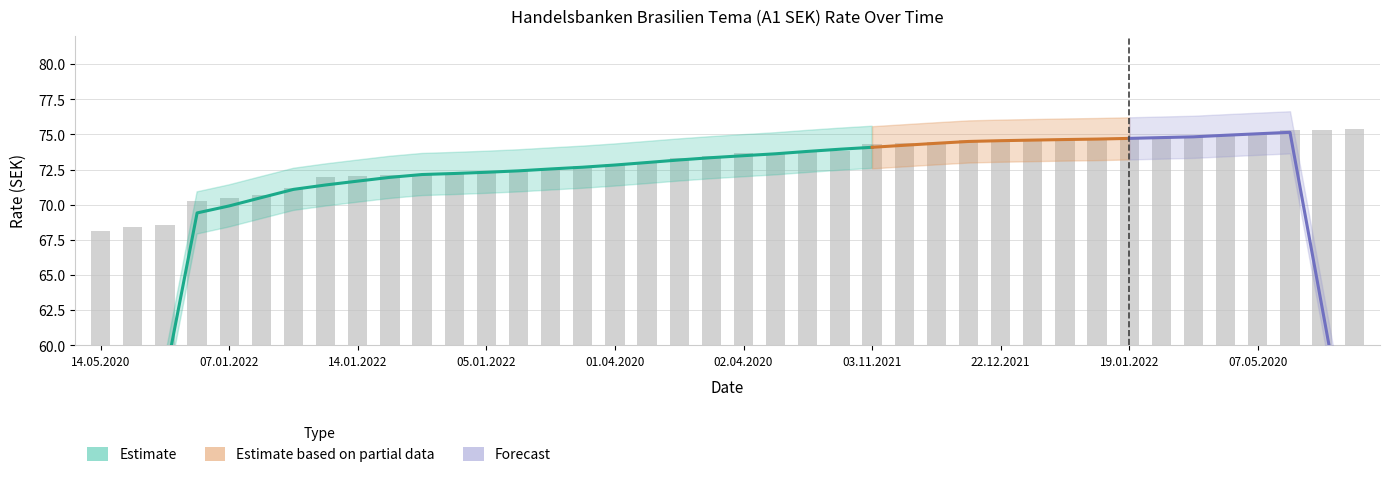

What is the difference between the values at 22.12.2021 and 29.12.2021?

0.3